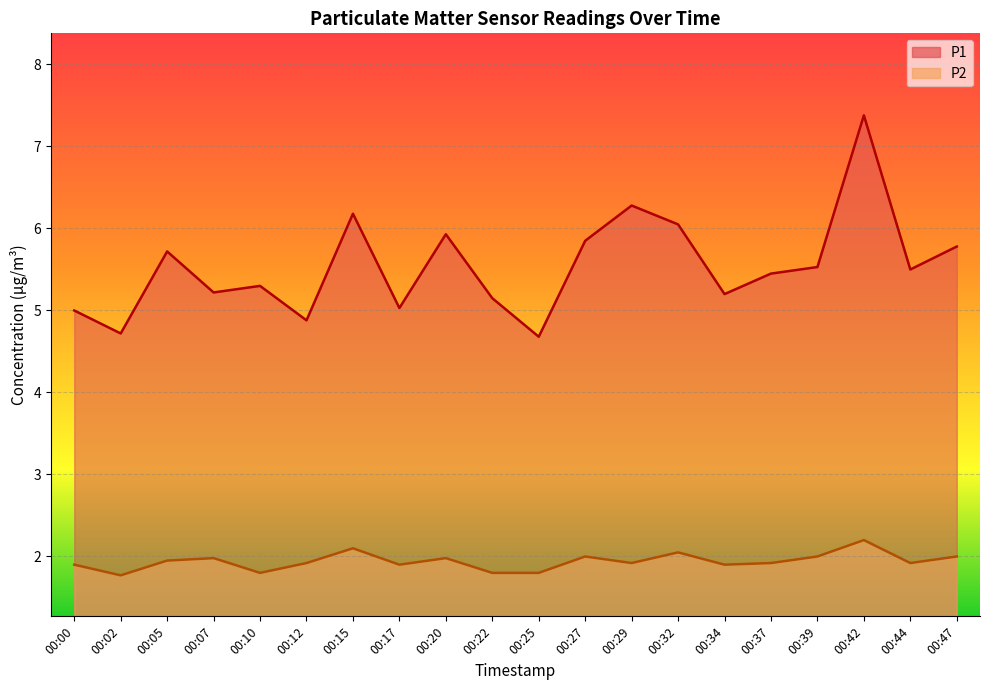

Does the chart display data point markers on the line(s)?

No